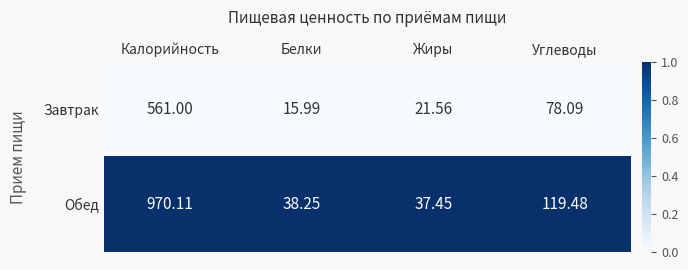

Between Жиры and Углеводы, which series saw the biggest shift?

Обед